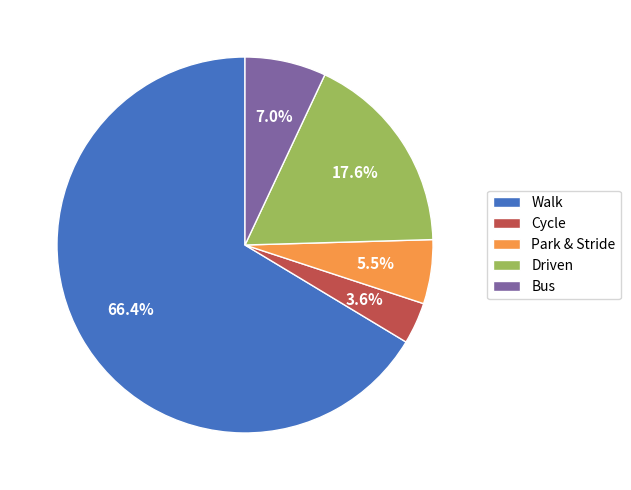

Rank the categories by value from lowest to highest.

Cycle, Park & Stride, Bus, Driven, Walk